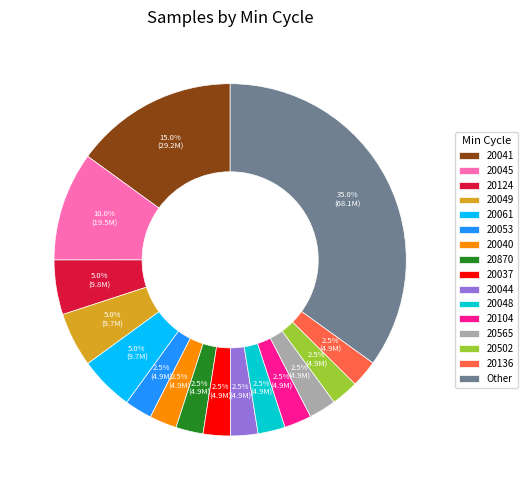

What percentage is NOT represented by 20104?

97.5%